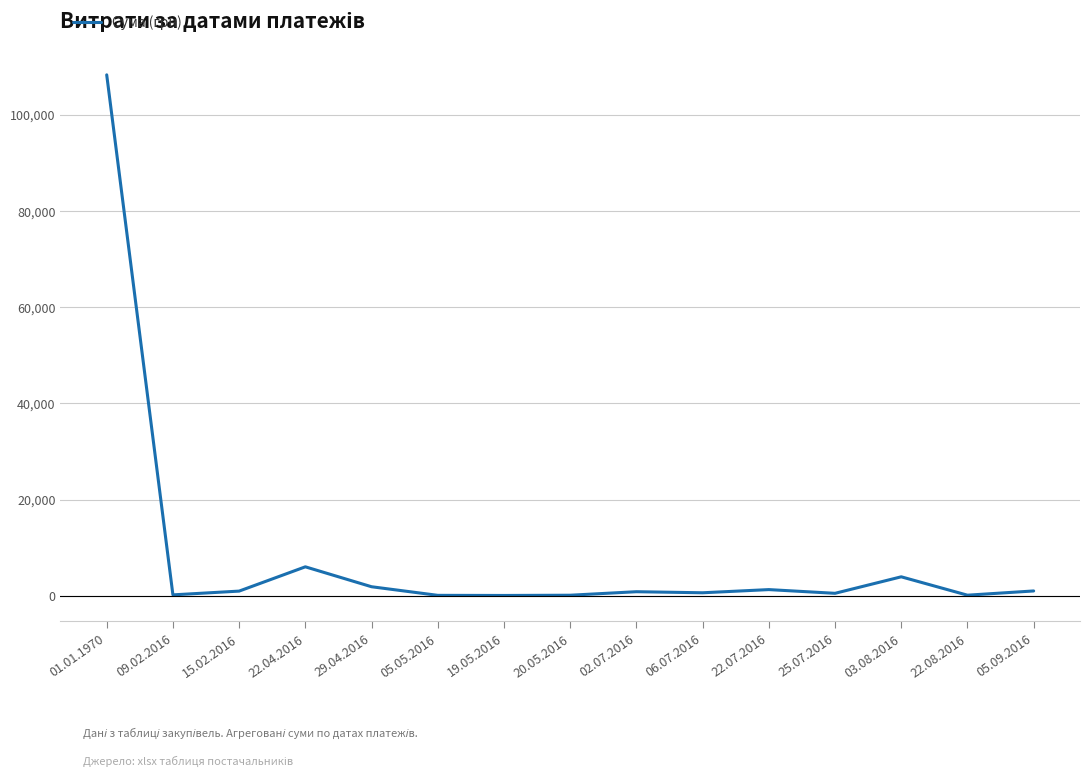

What is the change in value from 05.05.2016 to 02.07.2016?

+755.1